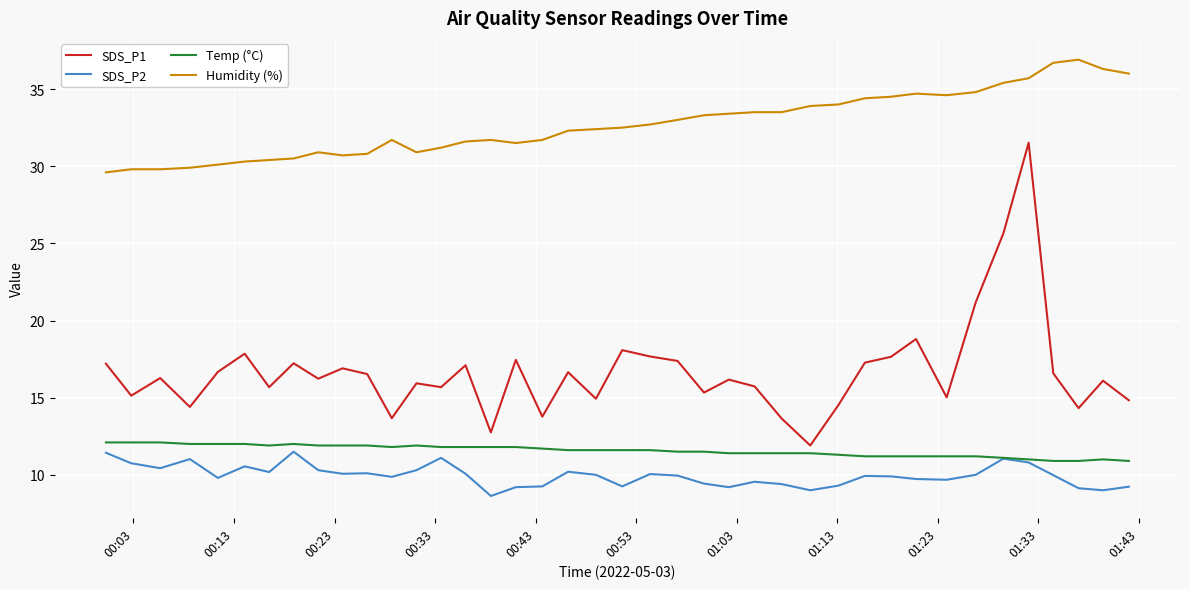

What is the lowest value of the SDS_P1 series?

11.9